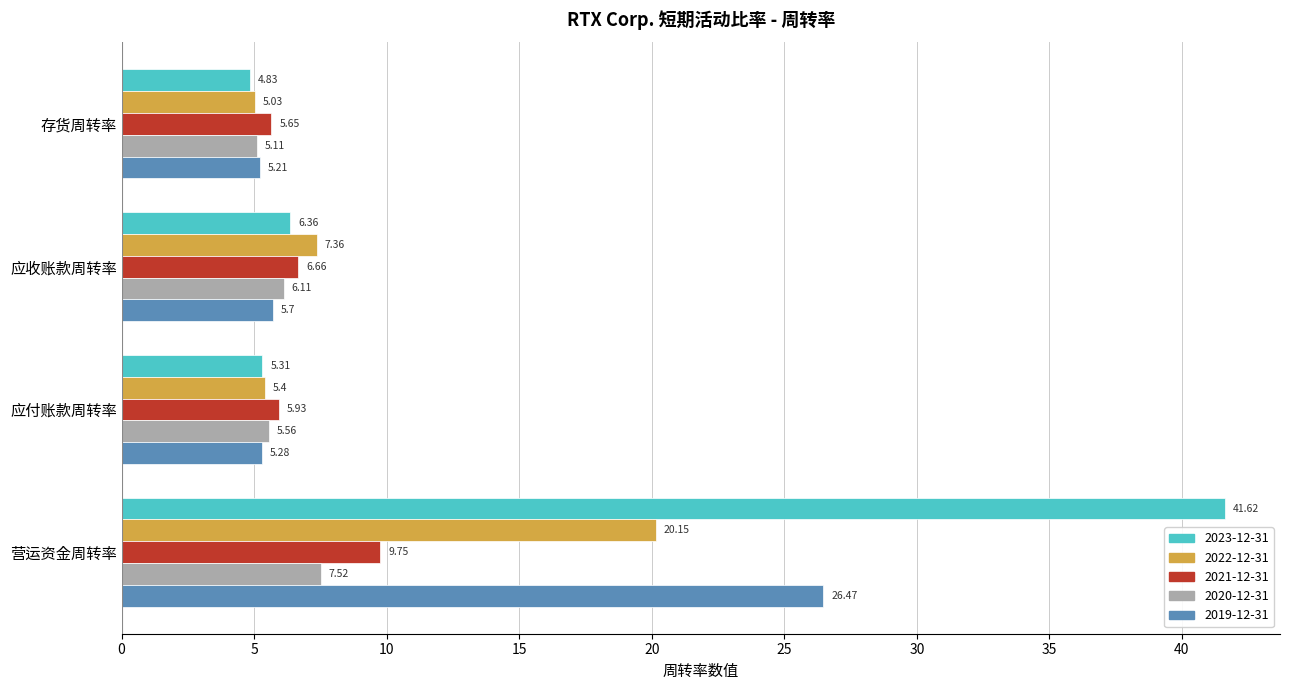

Which series has the largest range (max minus min)?

2023-12-31